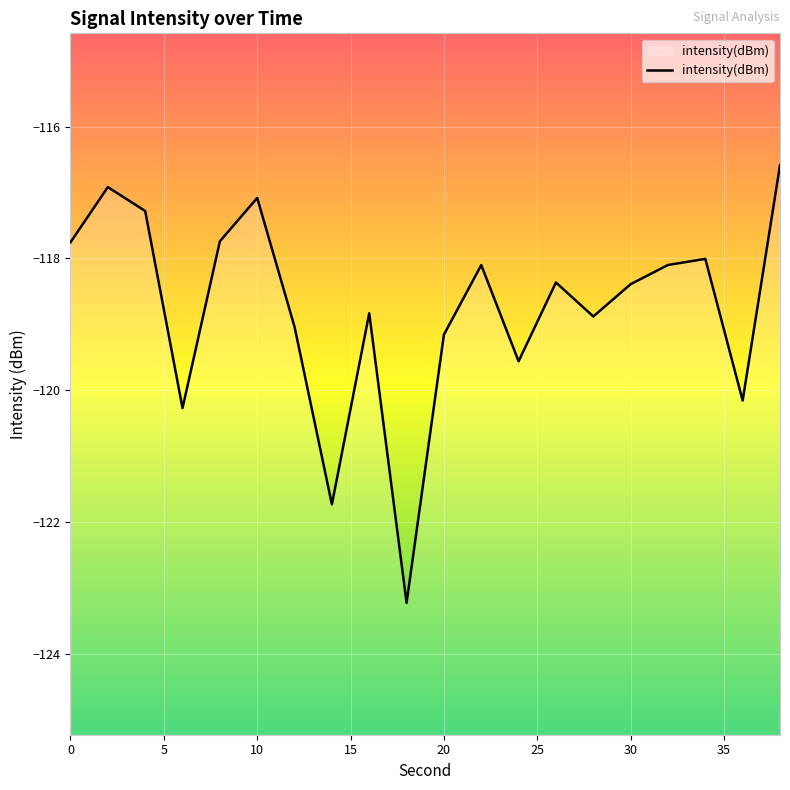

How many data points are less than -118?

14